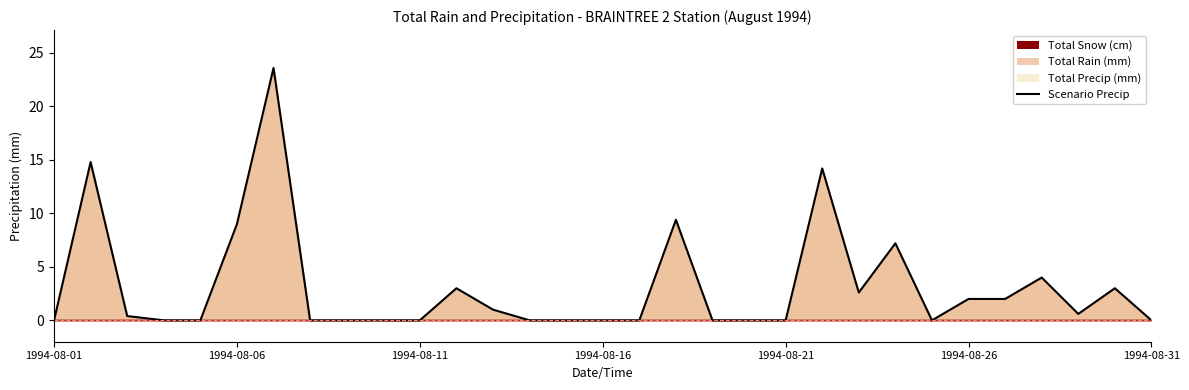

The chart shows a value of 12.7 at 1994-08-31. True or false?

False